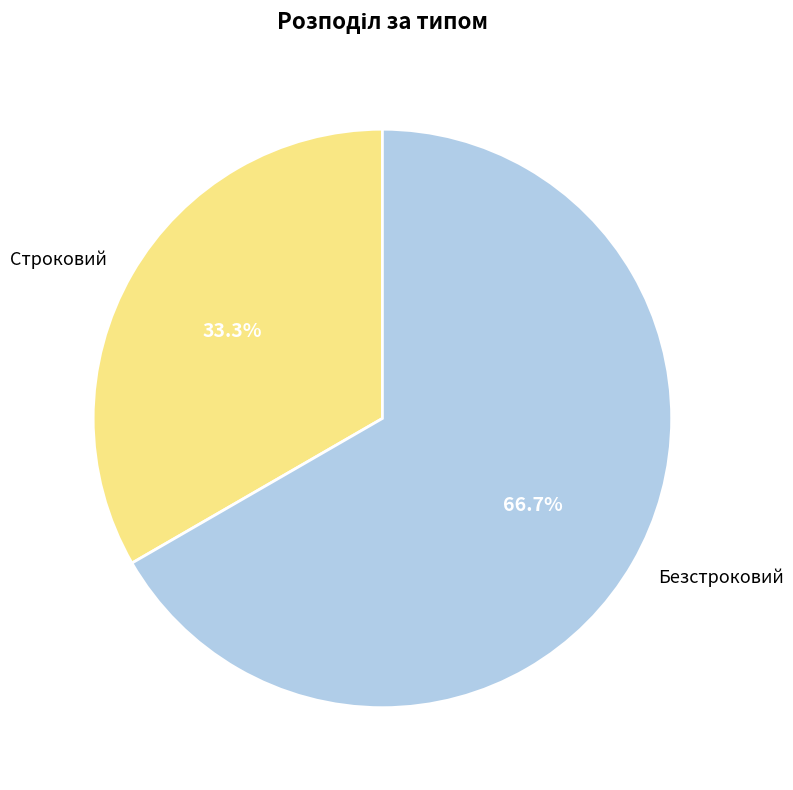

Is it true that Строковий is 33% of the pie?

True